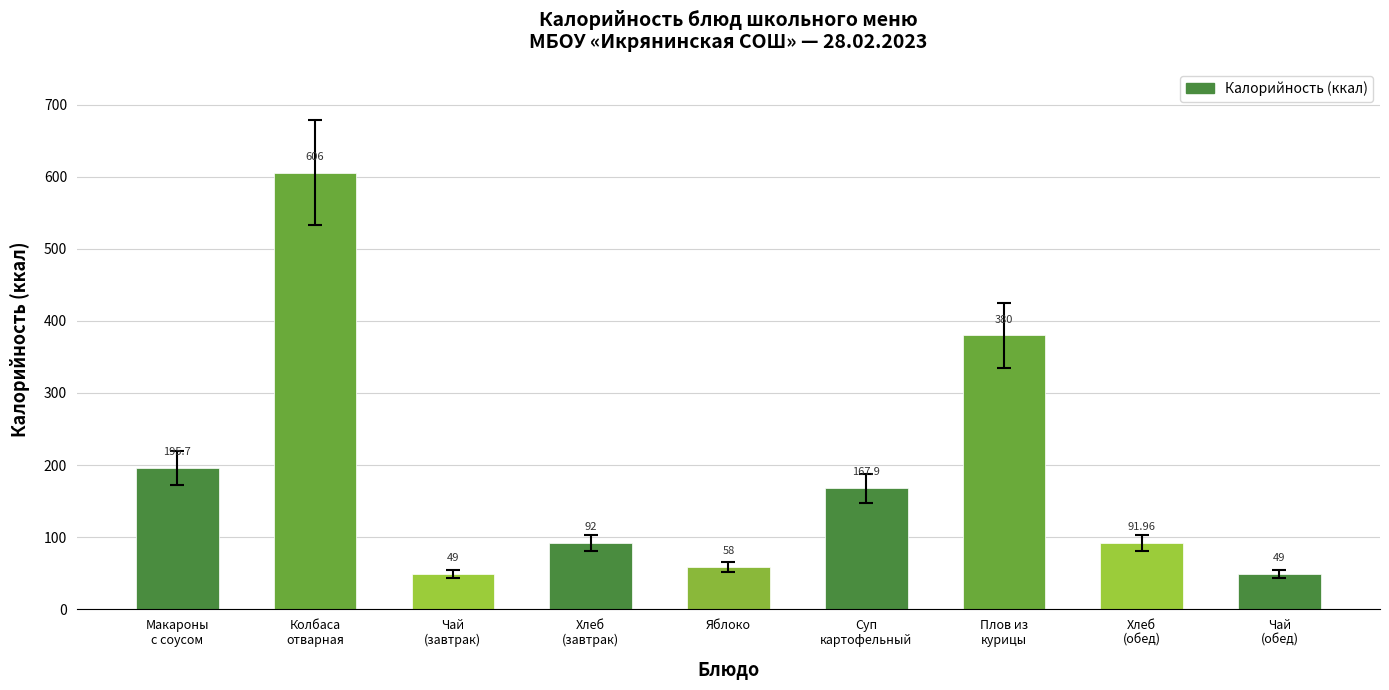

What position from the right is Чай с сахаром (обед)?

1